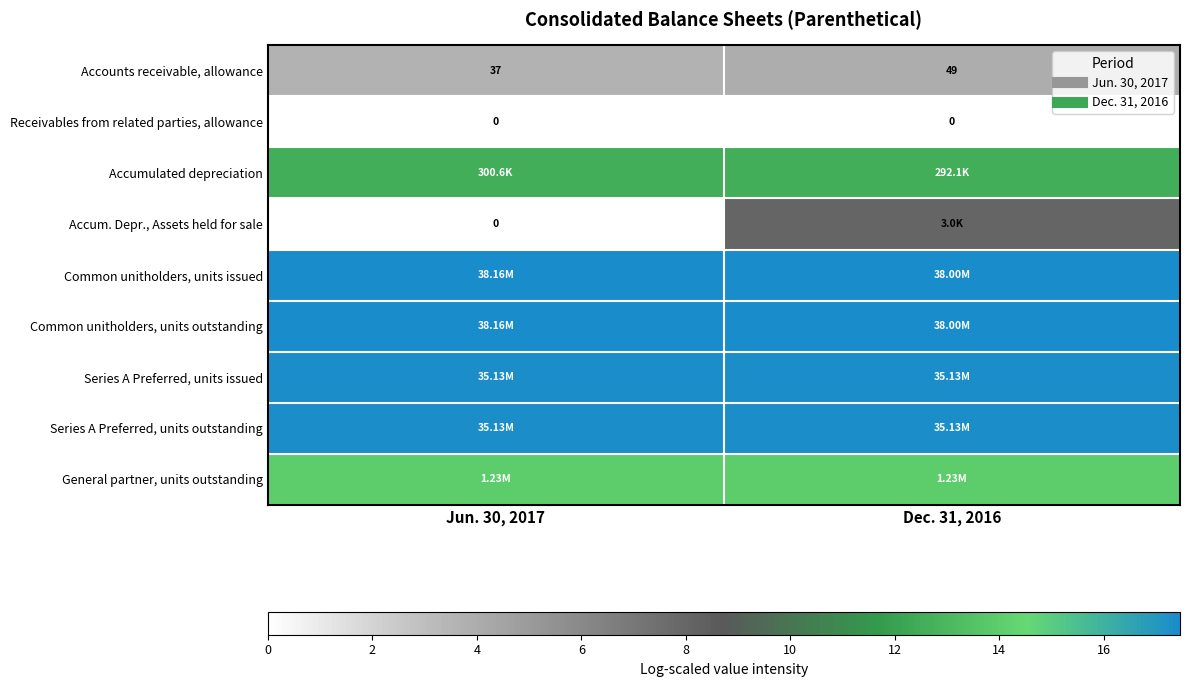

List the labels in order of Series A Preferred, units issued value, smallest first.

Jun. 30, 2017, Dec. 31, 2016